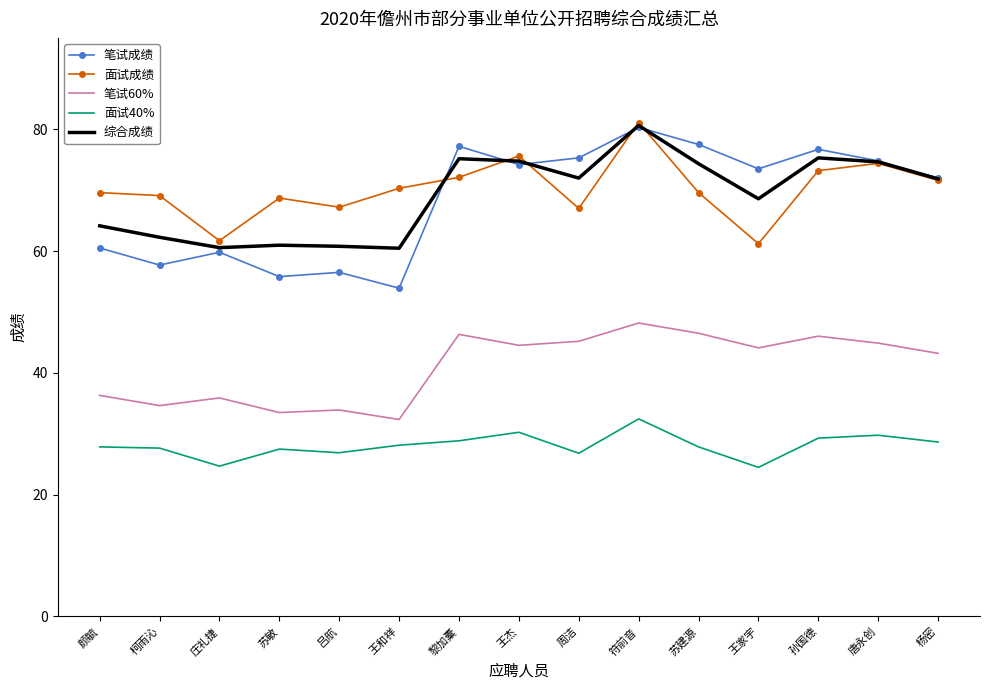

What are all the series names shown in the legend?

笔试成绩, 面试成绩, 笔试60%, 面试40%, 综合成绩